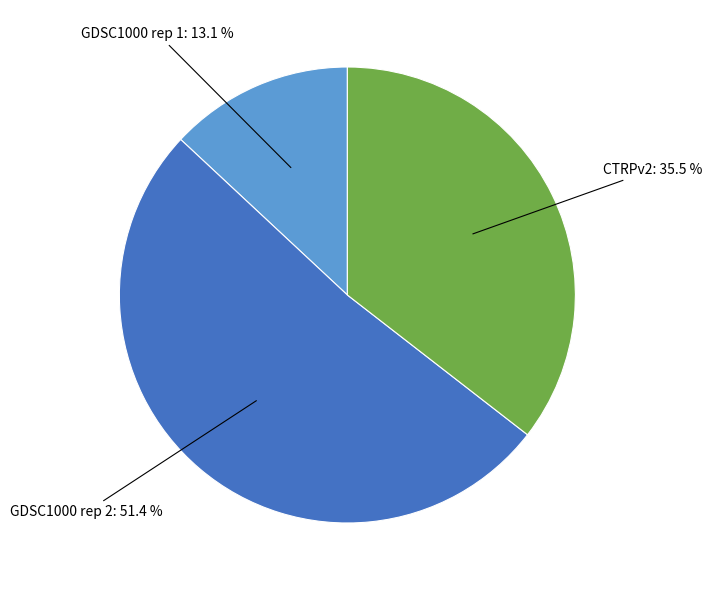

To the nearest percent, what is the combined percentage of CTRPv2 and GDSC1000 rep 2?

87%